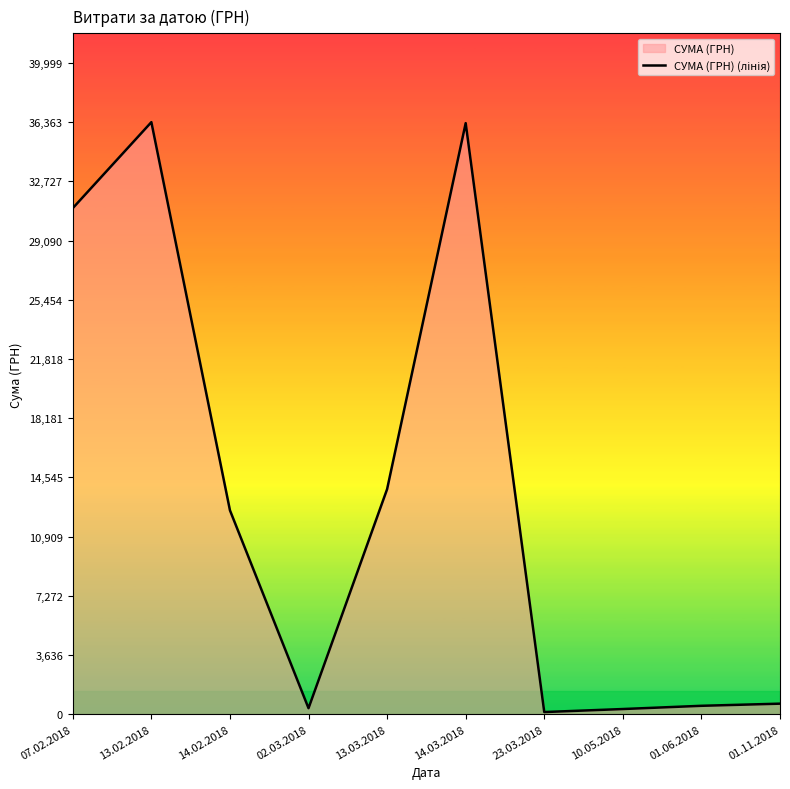

The chart shows a value of 135.0 at 23.03.2018. True or false?

True